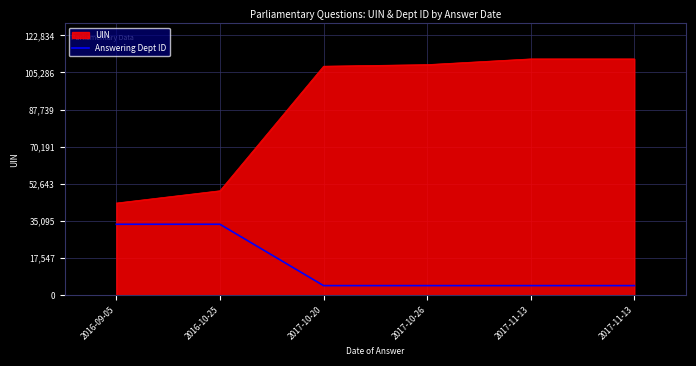

Which has a higher value, 2017-11-13 or 2017-10-20?

2017-11-13